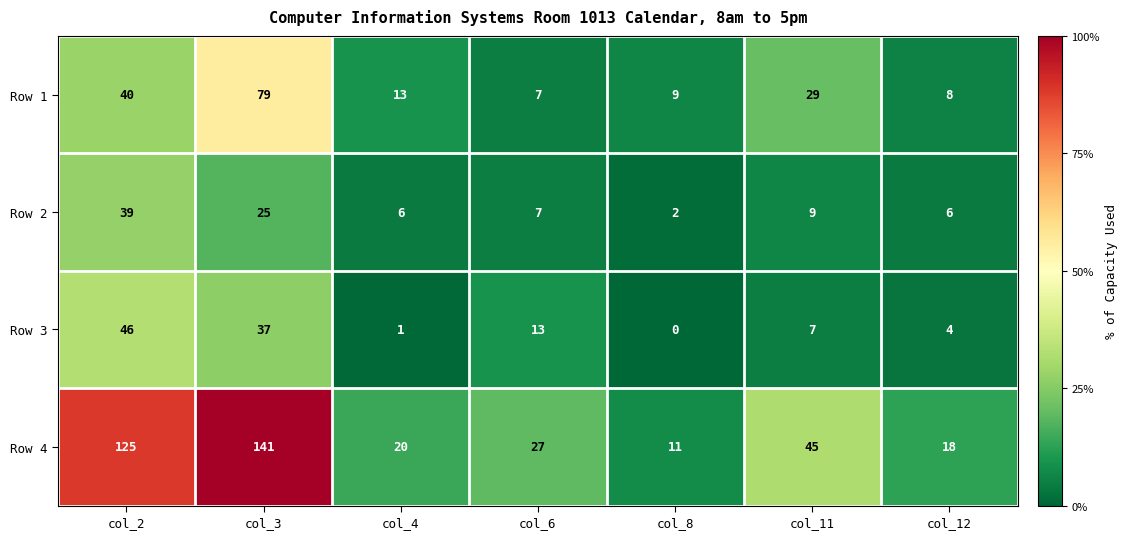

What is the difference between the highest and lowest values at col_12?

14